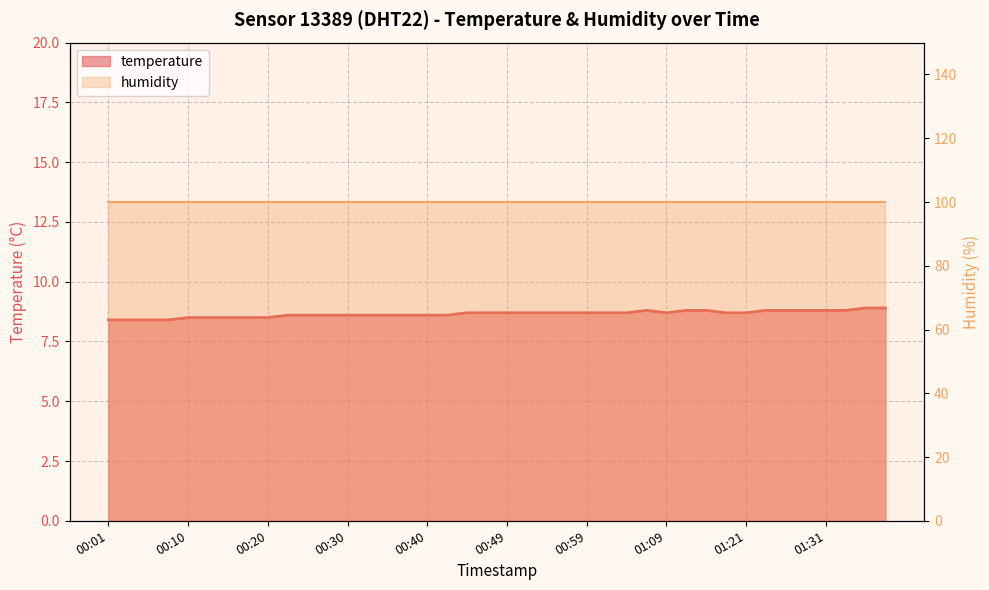

Reading left to right, list all the values displayed in this chart.

00:01=8.4	00:03=8.4	00:06=8.4	00:08=8.4	00:10=8.5	00:13=8.5	00:15=8.5	00:18=8.5	00:20=8.5	00:23=8.6	00:25=8.6	00:27=8.6	00:30=8.6	00:32=8.6	00:35=8.6	00:37=8.6	00:40=8.6	00:42=8.6	00:44=8.7	00:47=8.7	00:49=8.7	00:52=8.7	00:54=8.7	00:57=8.7	00:59=8.7	01:01=8.7	01:04=8.7	01:06=8.8	01:09=8.7	01:11=8.8	01:16=8.8	01:18=8.7	01:21=8.7	01:23=8.8	01:26=8.8	01:28=8.8	01:31=8.8	01:33=8.8	01:35=8.9	01:38=8.9